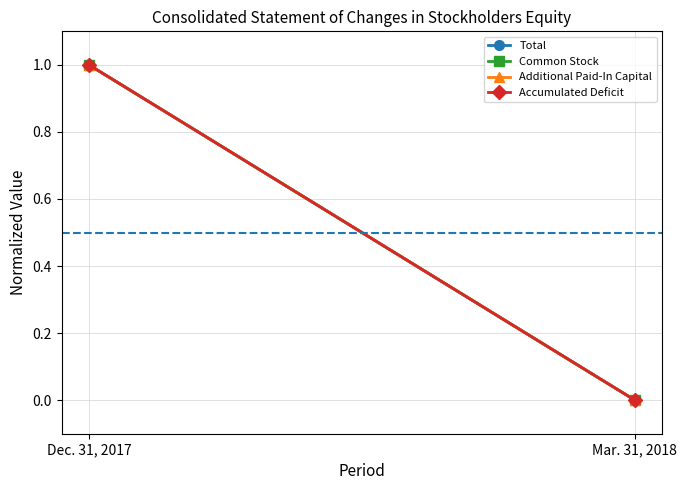

What are all the series names shown in the legend?

Total, Common Stock, Additional Paid-In Capital, Accumulated Deficit